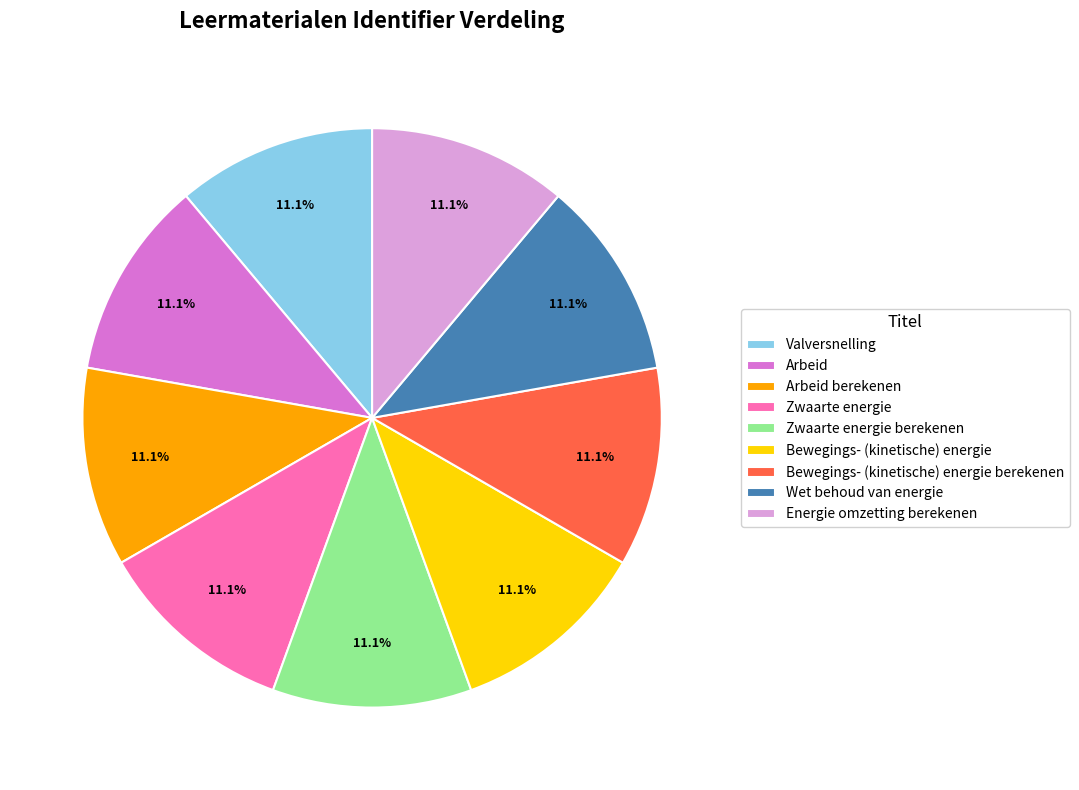

To the nearest percent, what portion does Arbeid berekenen represent?

11%